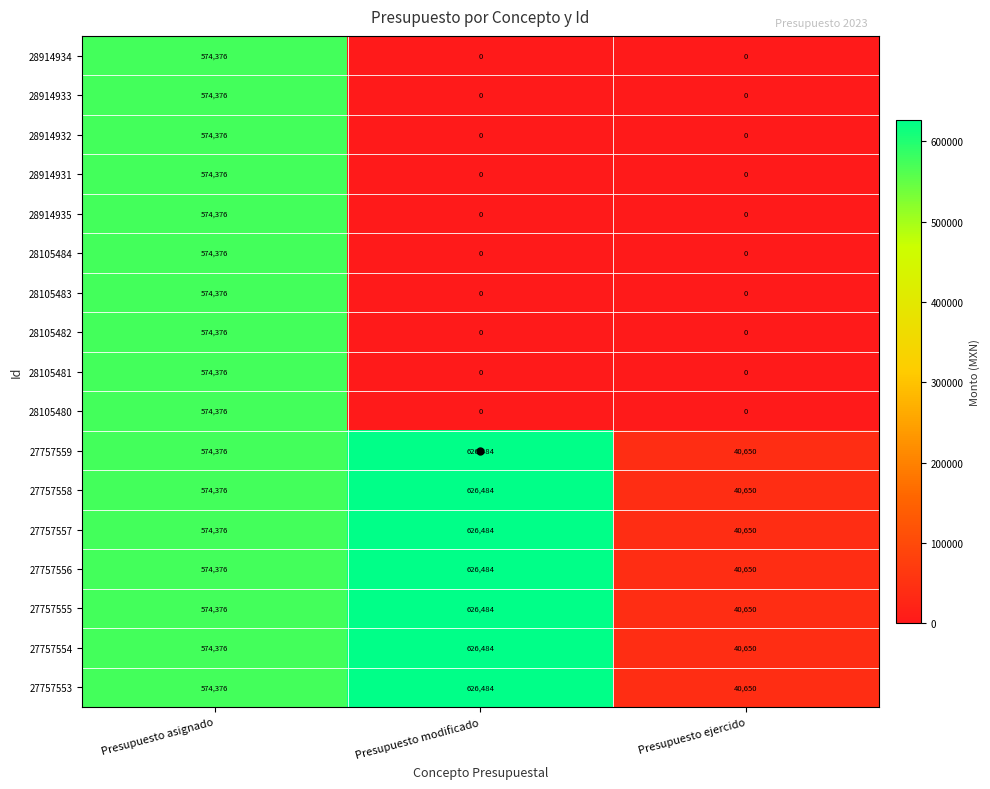

The 28105481 series shows 574376 at Presupuesto asignado. True or false?

True